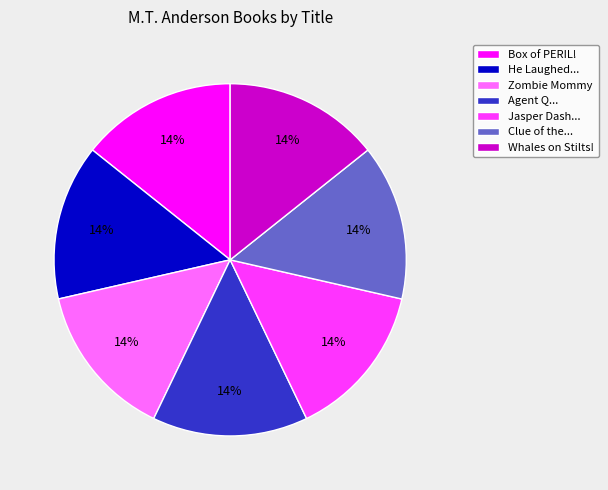

To the nearest percent, what is the average slice percentage?

14%